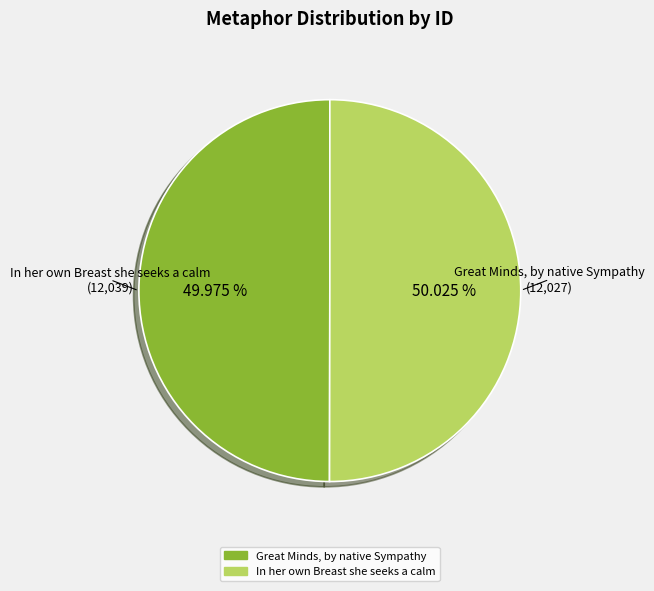

What percentage do In her own Breast she seeks a calm and Great Minds, by native Sympathy together represent?

100.0%